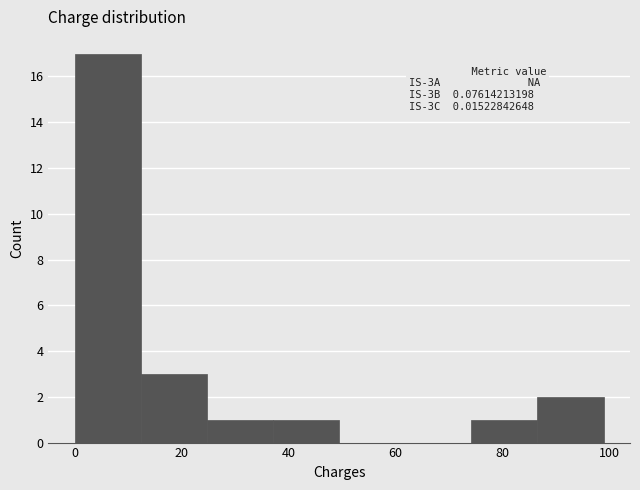

Over which range of the x-axis is the bar tallest?

0 to 12